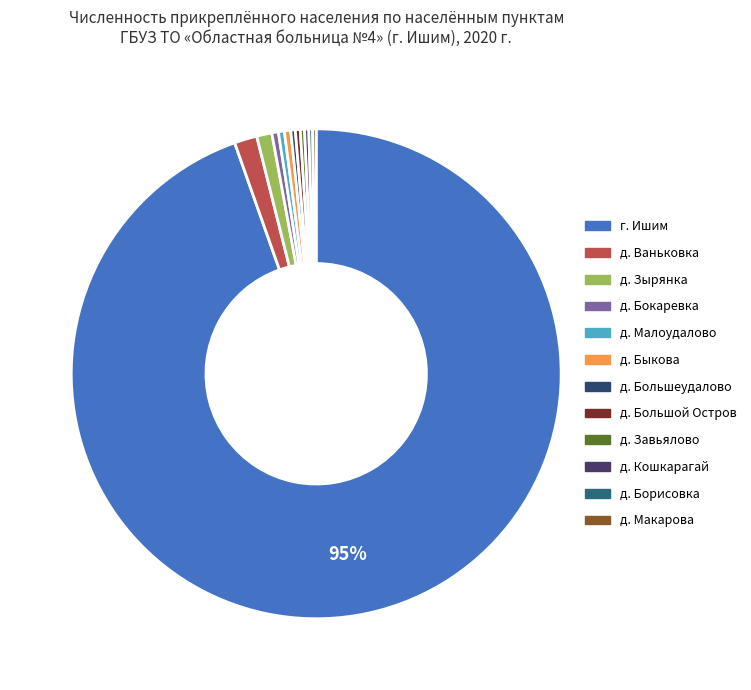

Which has a higher value, д. Макарова or г. Ишим?

г. Ишим